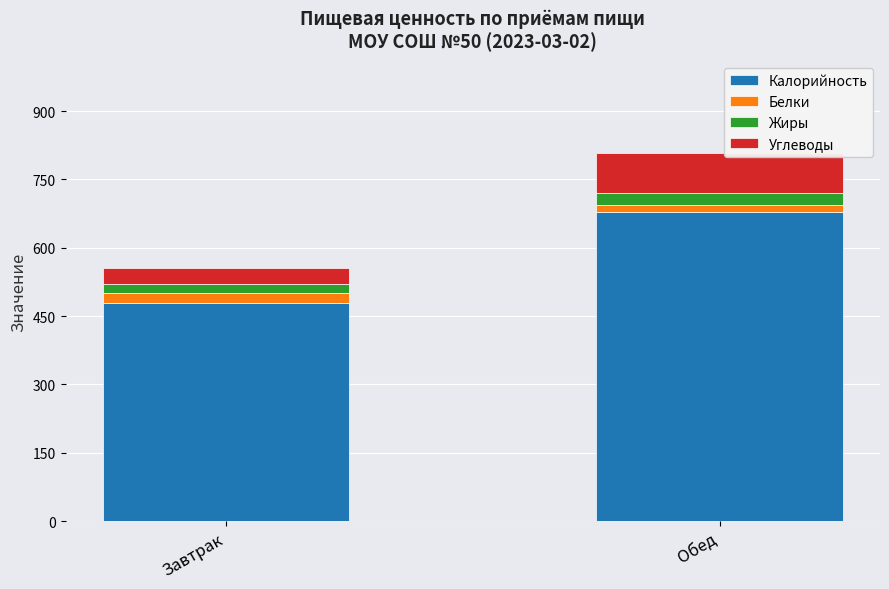

Is it true that Калорийность equals 1029.6 at Обед?

False